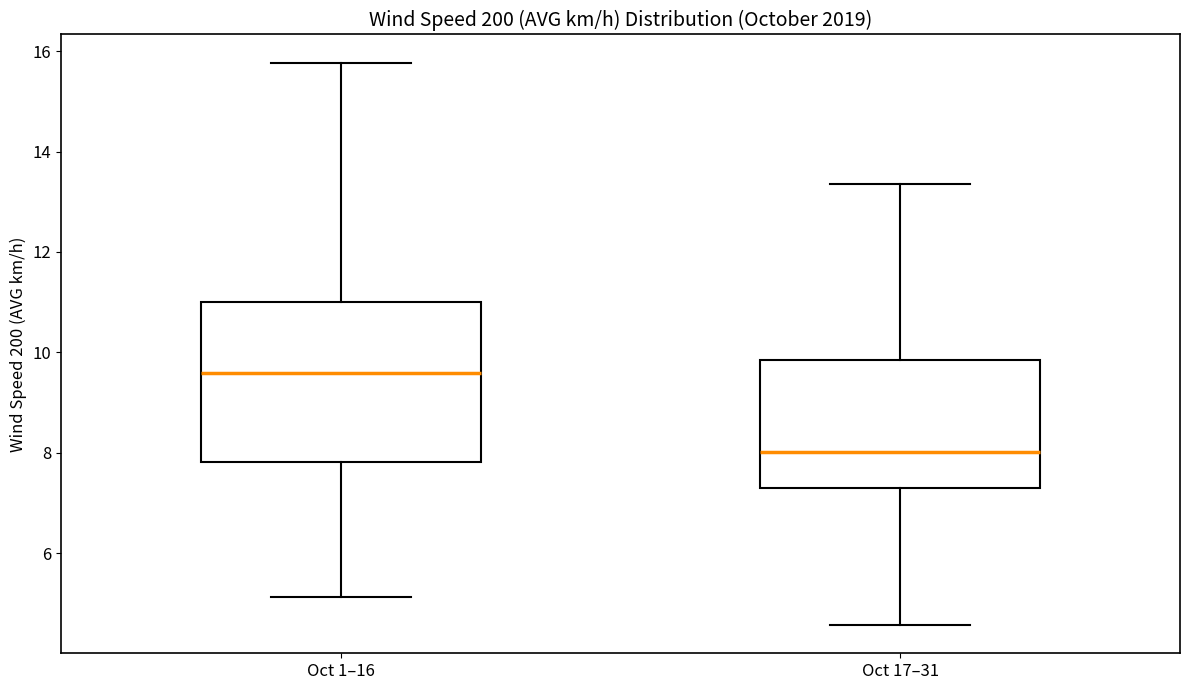

Reading left to right, transcribe this box plot: for each box, give where its median line is, the range the box spans, and where its two whiskers end, as read against the y-axis. The values are not printed on the chart, so give them approximately, as read against the axis.

Oct 1–16: median 9.6, box 7.8 to 11.0, whiskers 5.2 to 15.8
Oct 17–31: median 8.0, box 7.4 to 9.8, whiskers 4.6 to 13.4